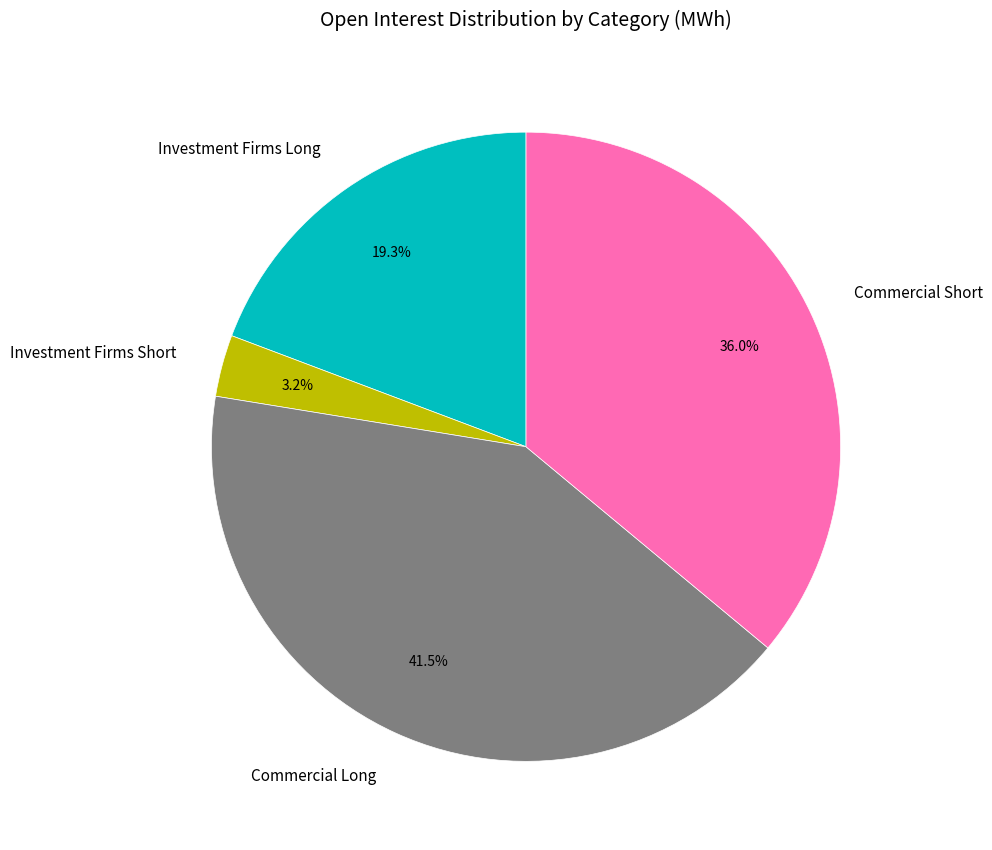

What is the largest slice in the pie chart?

Commercial Long